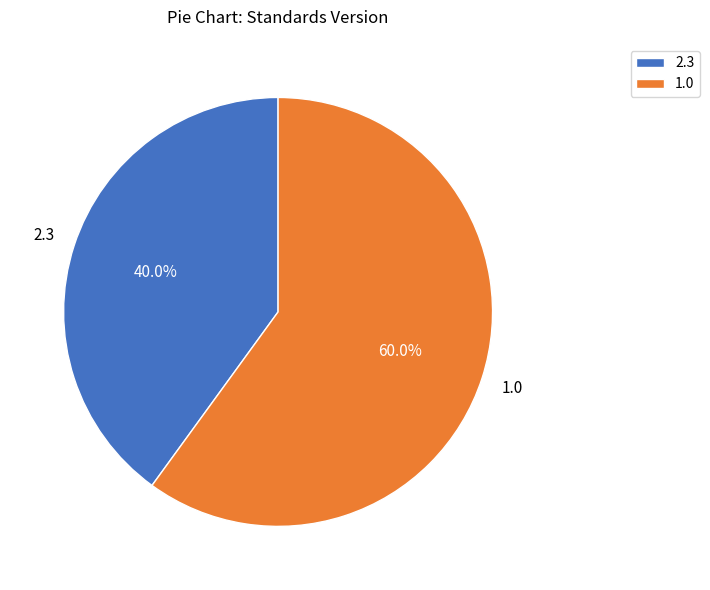

Count the number of slices in the pie.

2